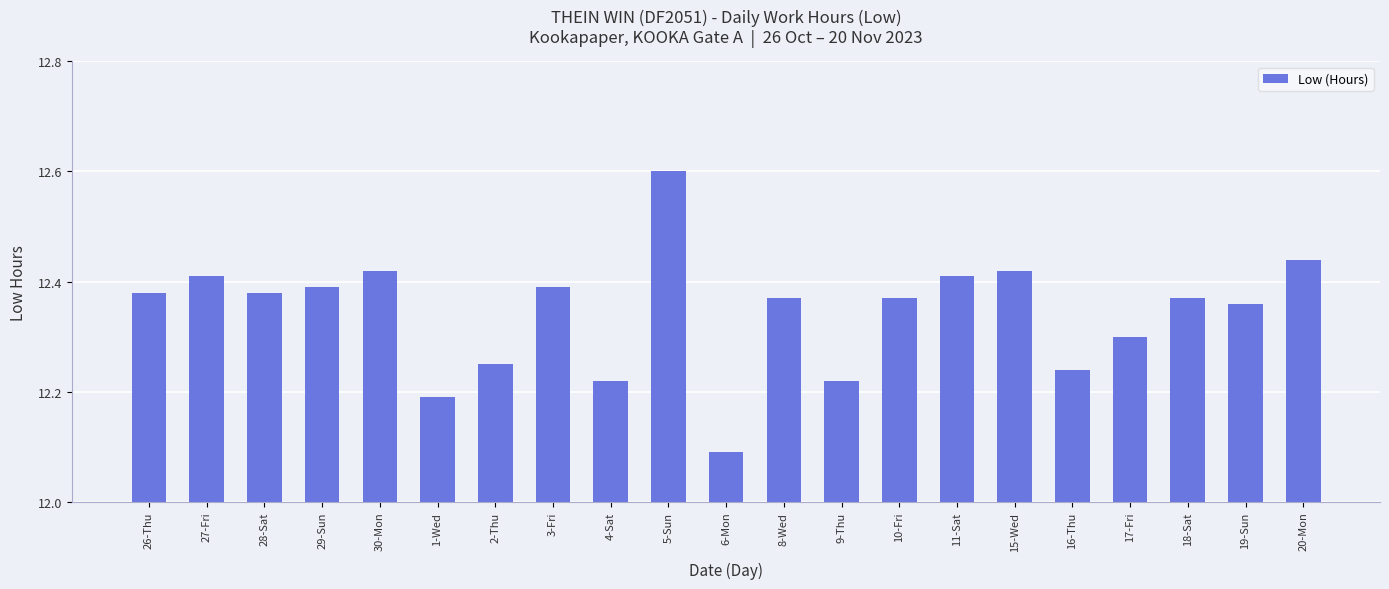

What is the ratio of the value at 9-Thu to the value at 10-Fri?

1.0